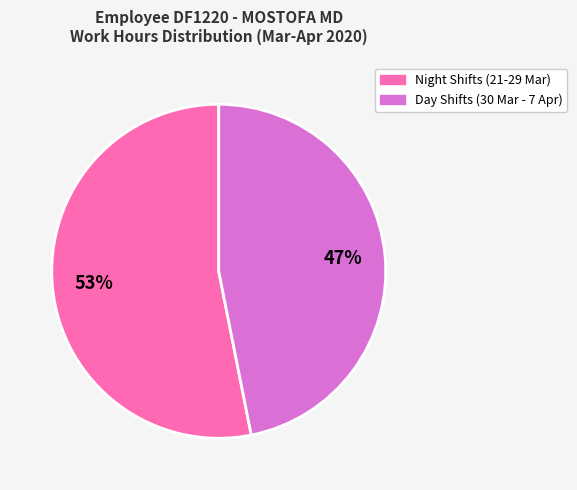

Is there a majority slice in this chart?

Yes